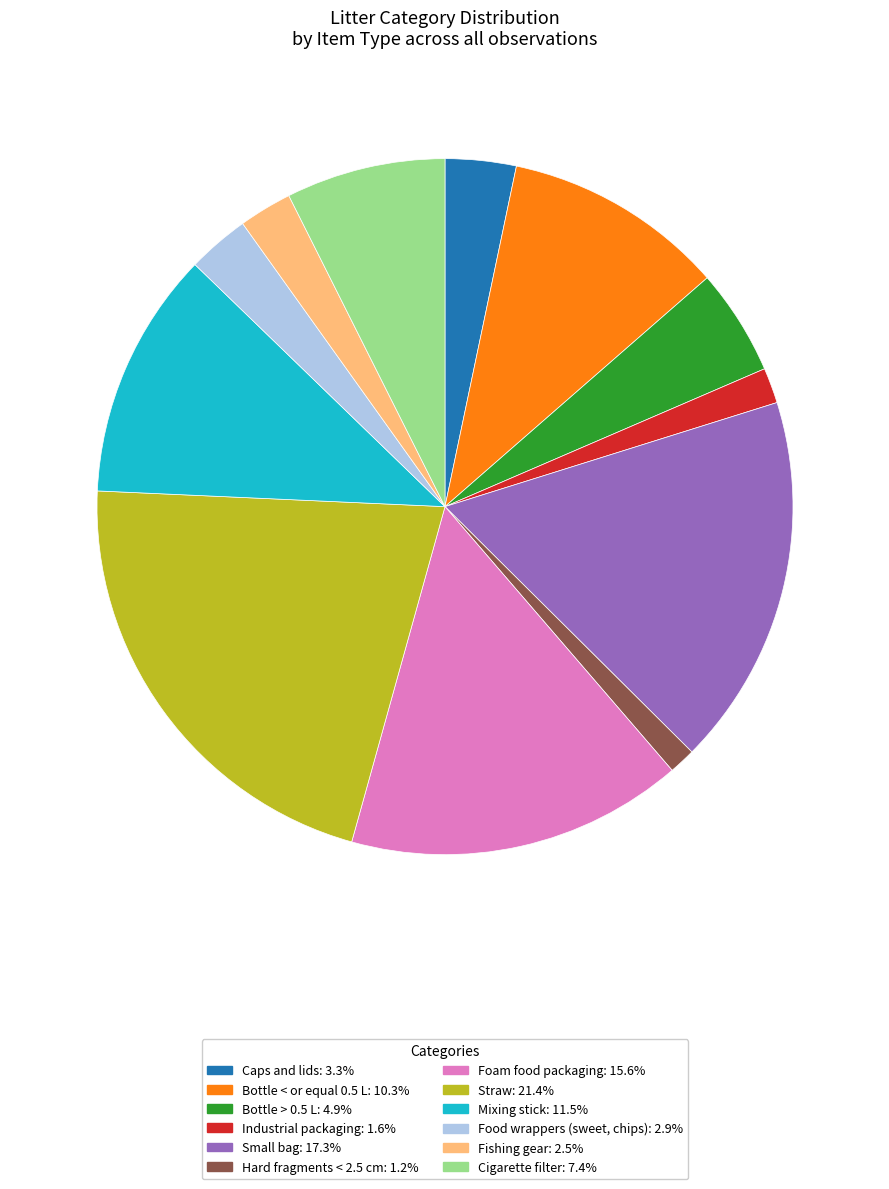

Which has a higher value, Foam food packaging or Caps and lids?

Foam food packaging